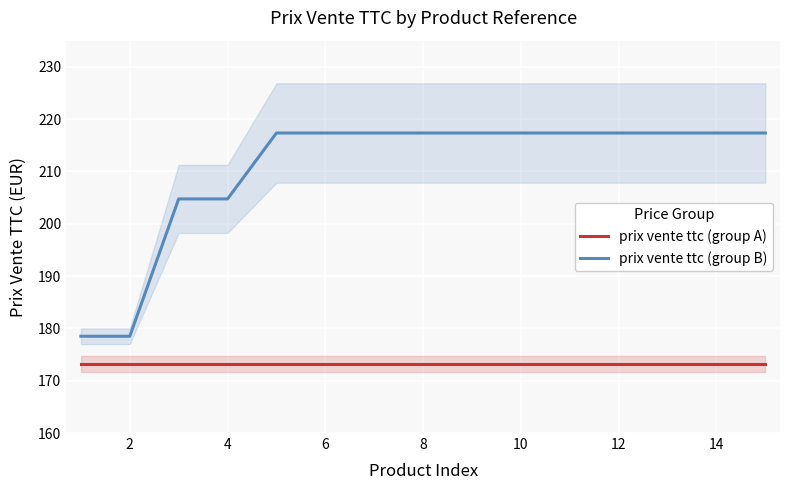

True or false: prix vente ttc (group A) and prix vente ttc (group B) intersect in this chart.

False